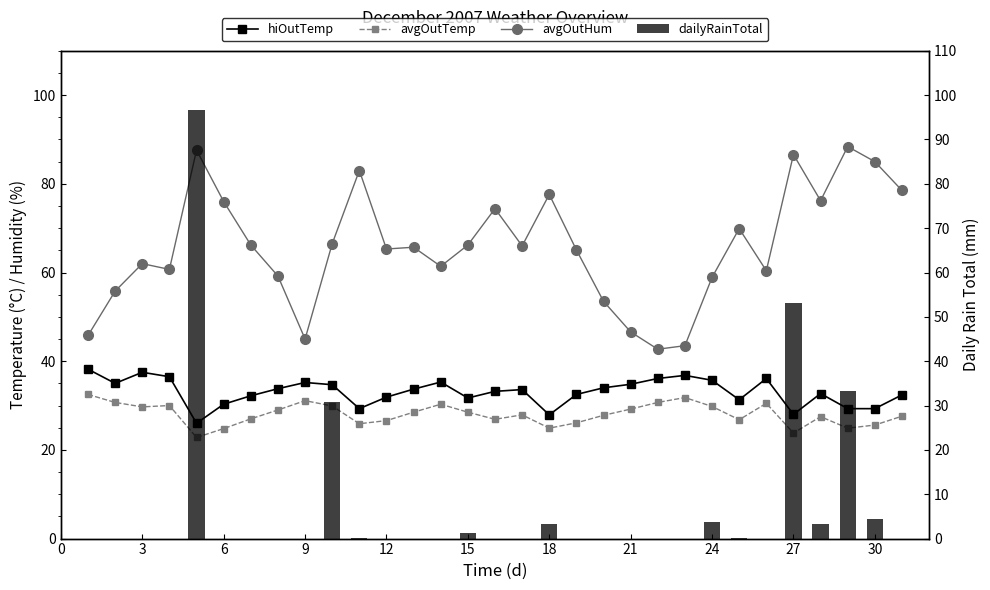

Is it true that avgOutHum equals 120.5 at 15?

False